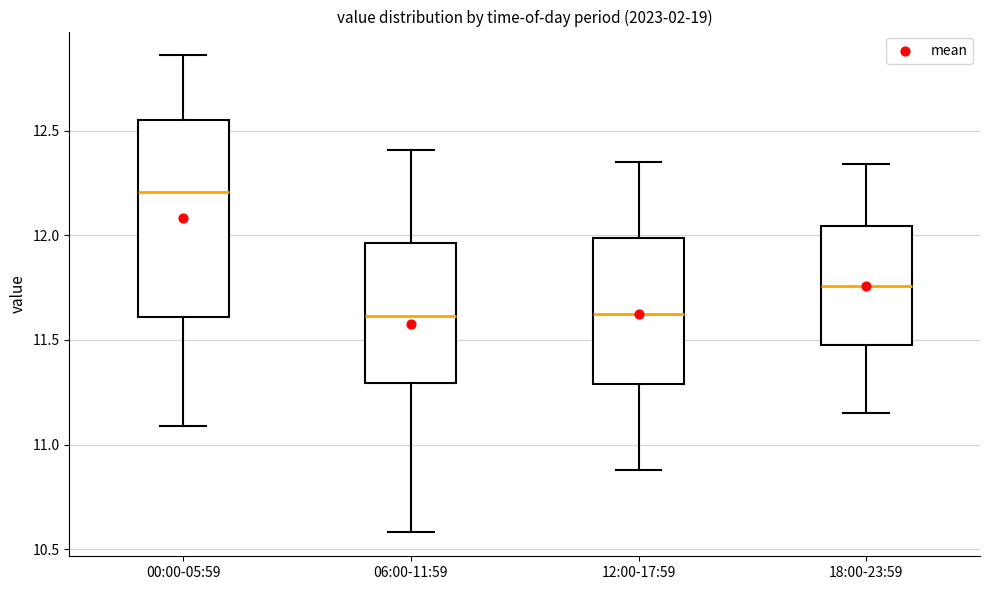

Comparing the boxes themselves (not the whiskers), which one is the tallest?

00:00-05:59